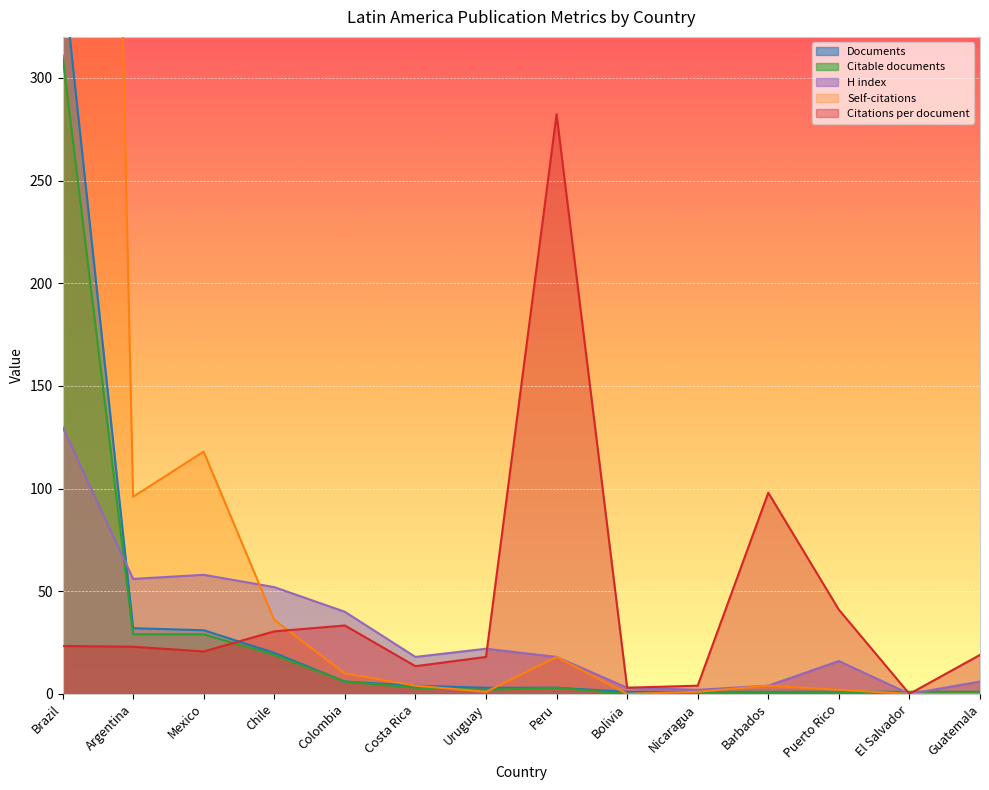

What is the difference between the second highest and minimum values in the Citable documents series?

29.0